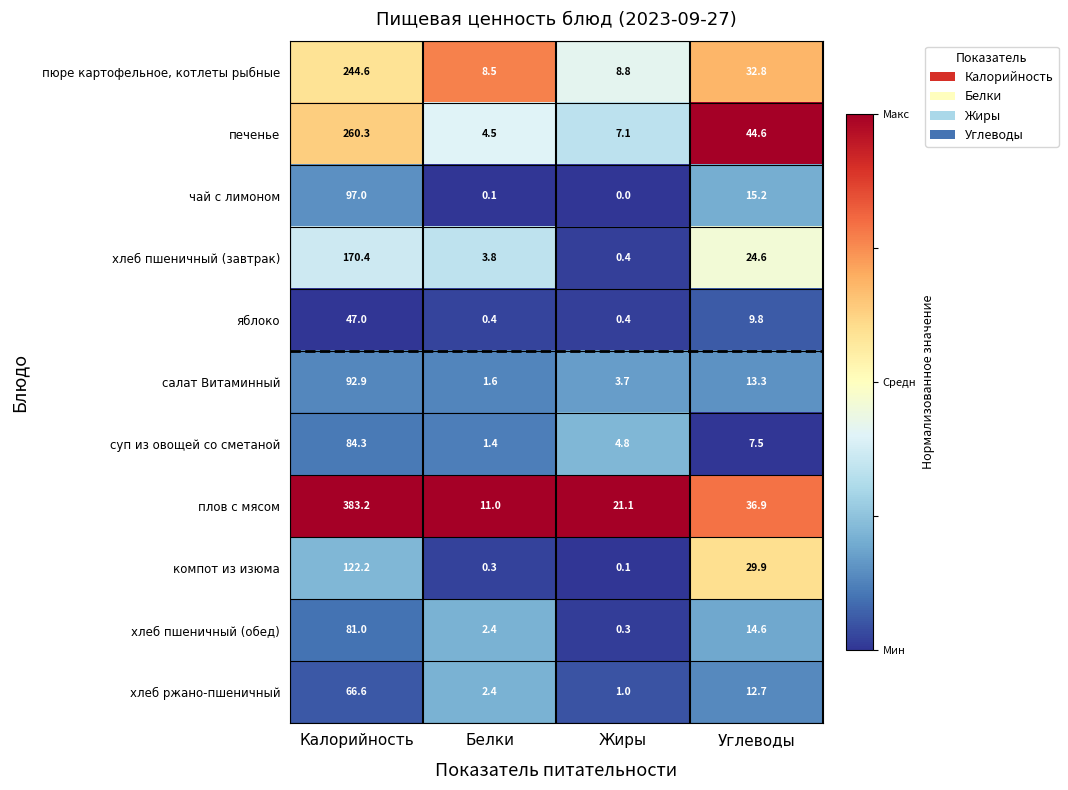

At how many categories does at least one series exceed 0?

4